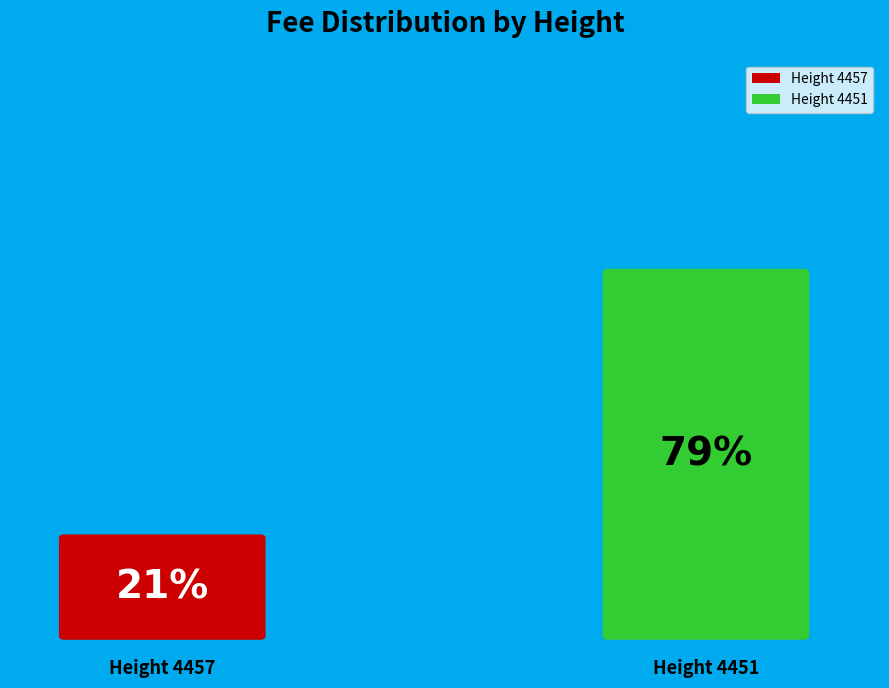

How many segments does this pie chart have?

2